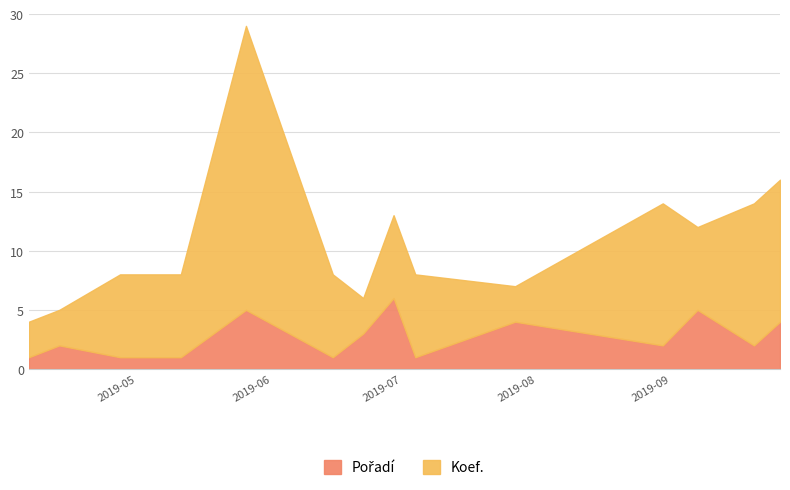

How many points are higher than both their immediate neighbors (excluding endpoints)?

5